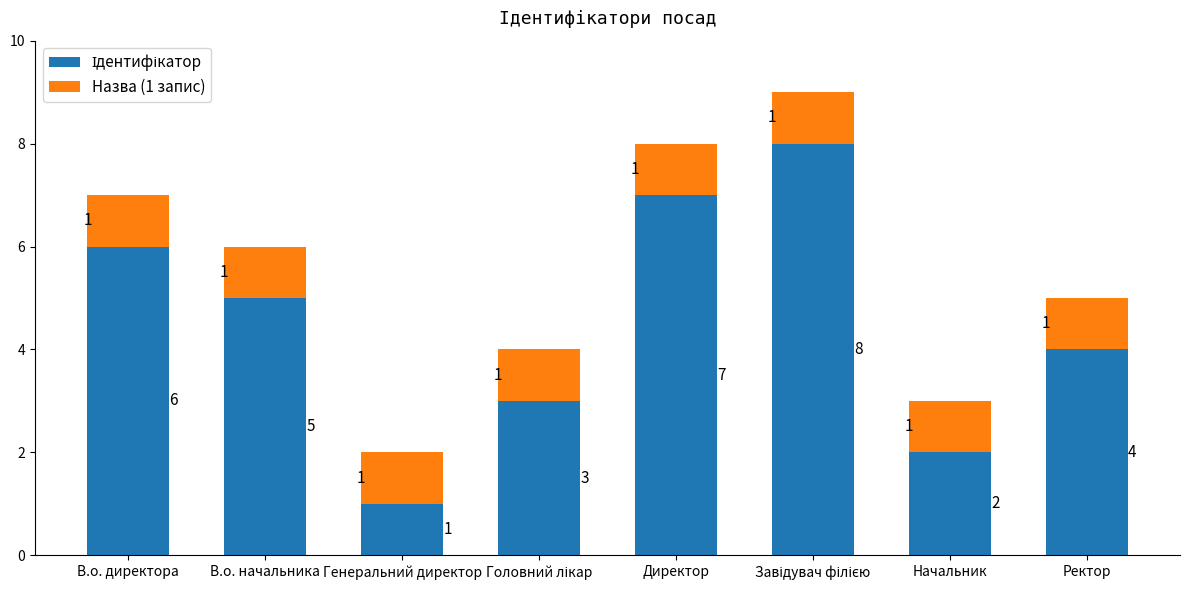

What is the total value across all series at Начальник?

3